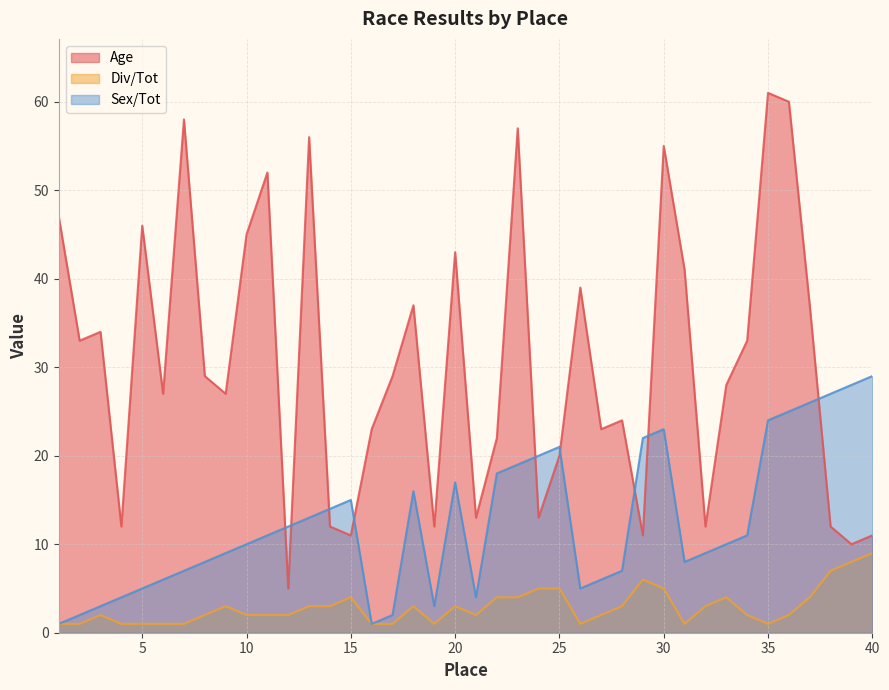

The Sex/Tot series shows 22 at 29. True or false?

True